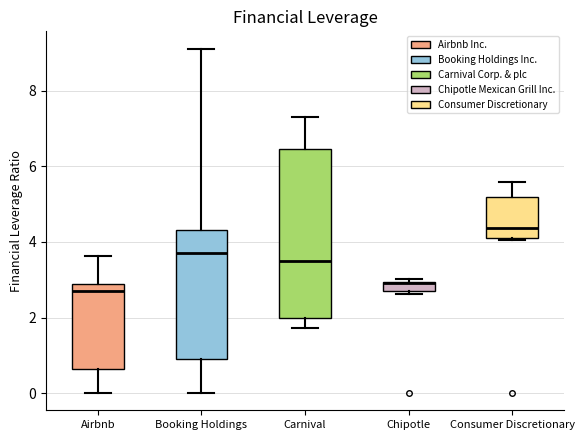

Which box is the tallest, from its lower edge to its upper edge?

Carnival